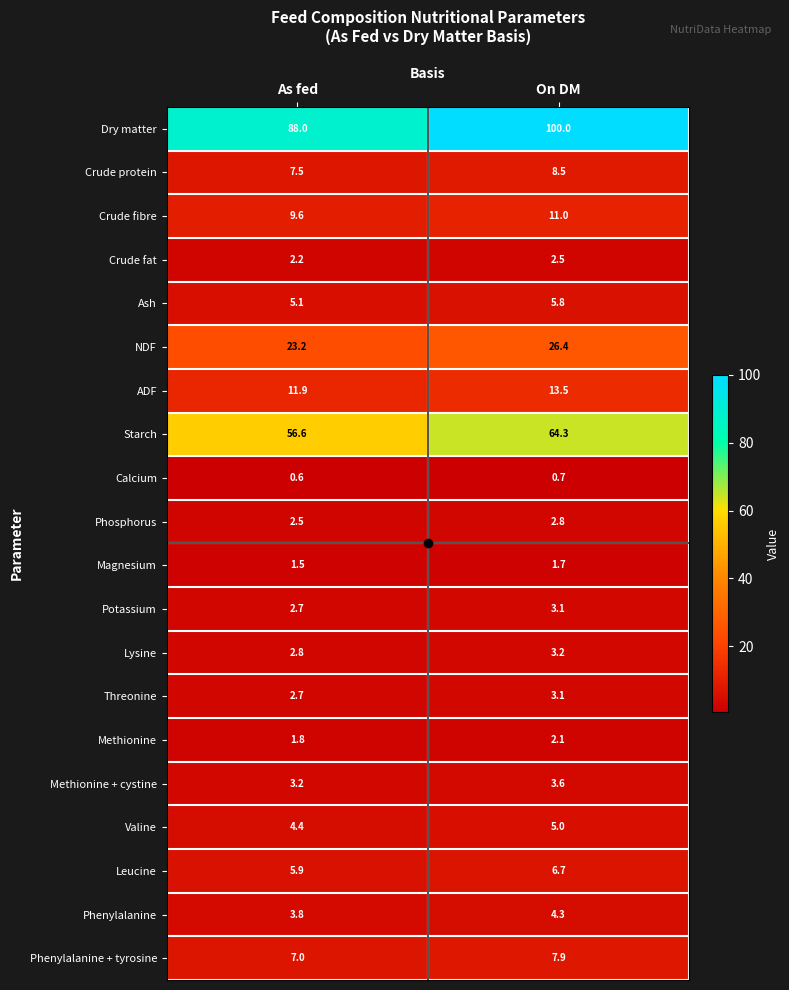

What is the difference between the maximum and minimum values in the Leucine series?

0.8